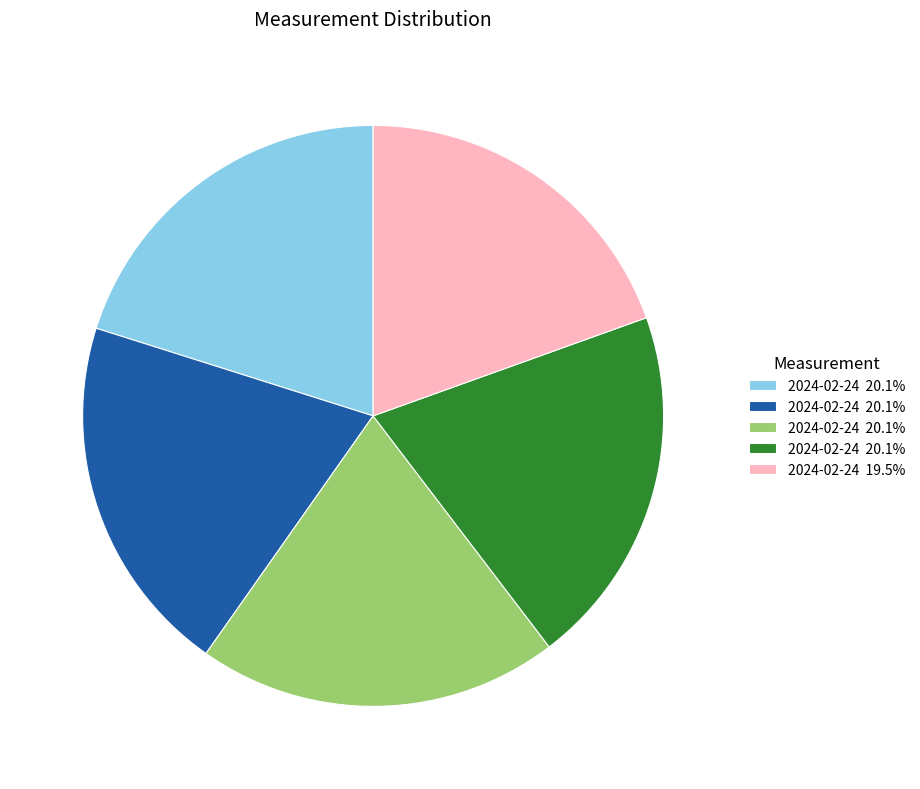

Does any single category account for the majority?

No